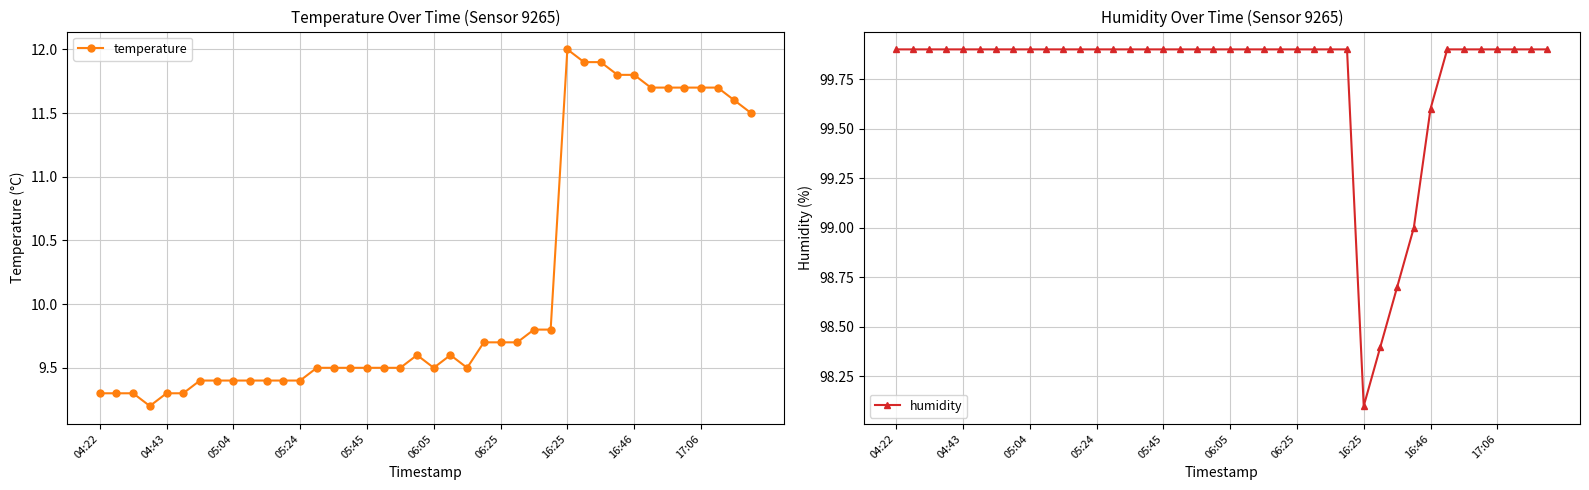

How many values in the humidity series are below 99?

3